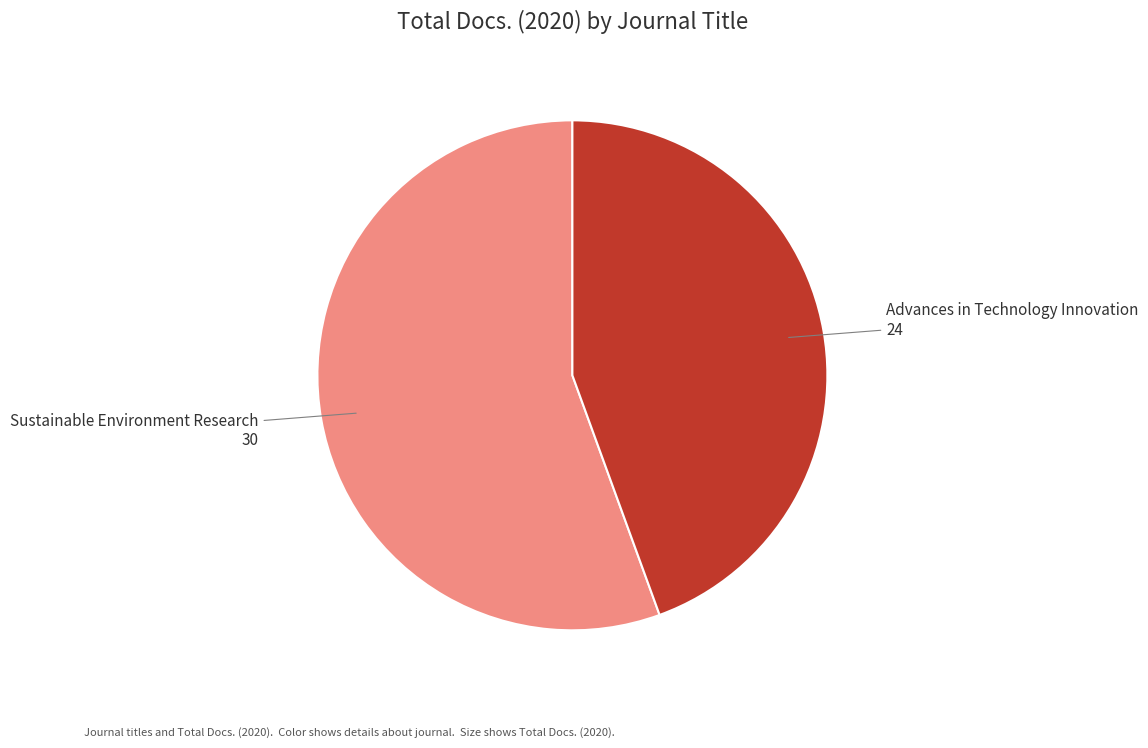

What is the largest slice in the pie chart?

Sustainable Environment Research